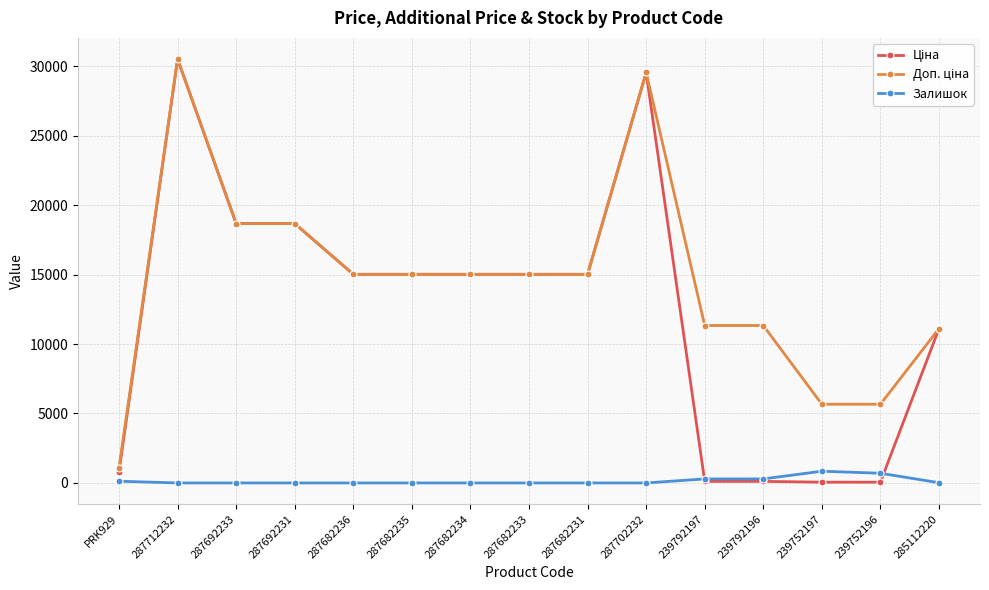

What is the label of the 9th point from the left?

287682231